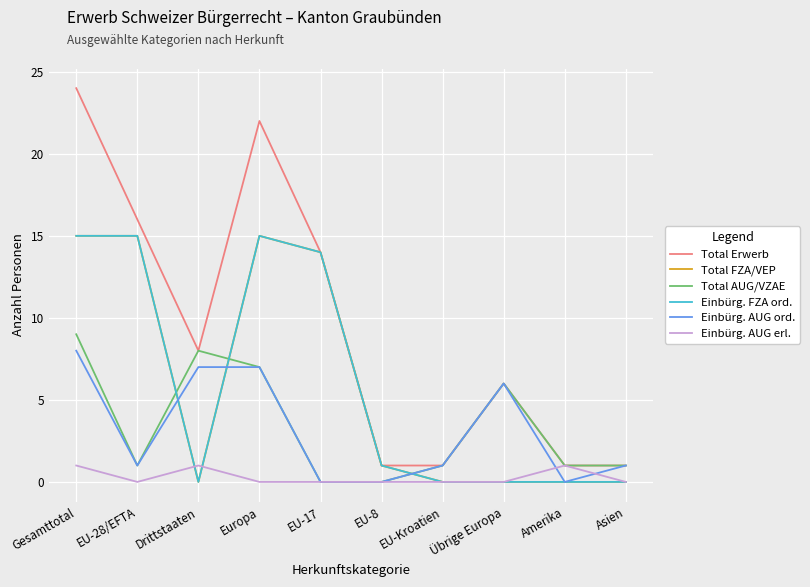

At which label is Einbürg. AUG ord. closest to 4?

Übrige Europa